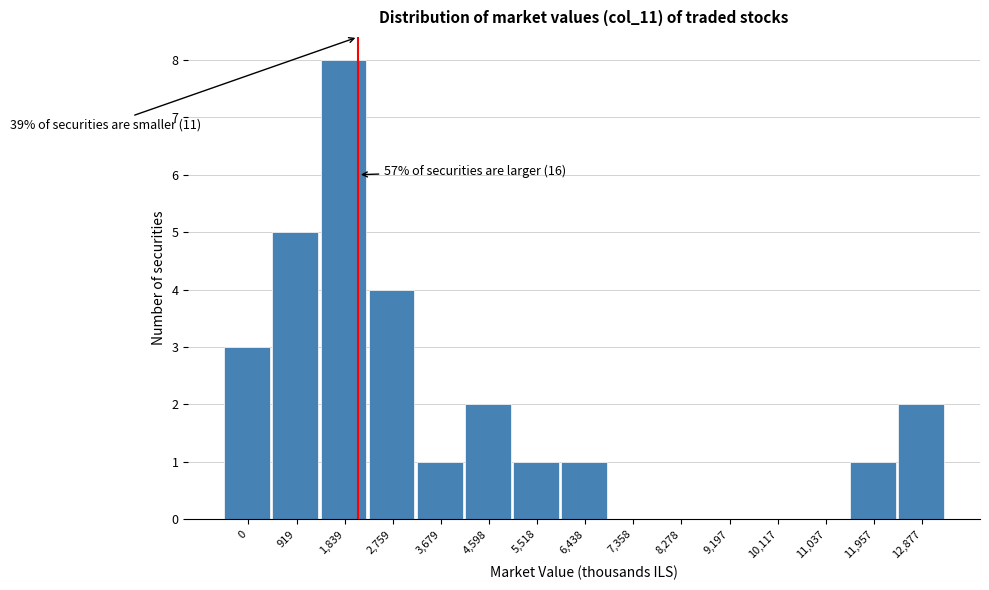

Reading left to right, list all the values displayed in this chart.

0=3	919=5	1,839=8	2,759=4	3,679=1	4,598=2	5,518=1	6,438=1	7,358=0	8,278=0	9,197=0	10,117=0	11,037=0	11,957=1	12,877=2